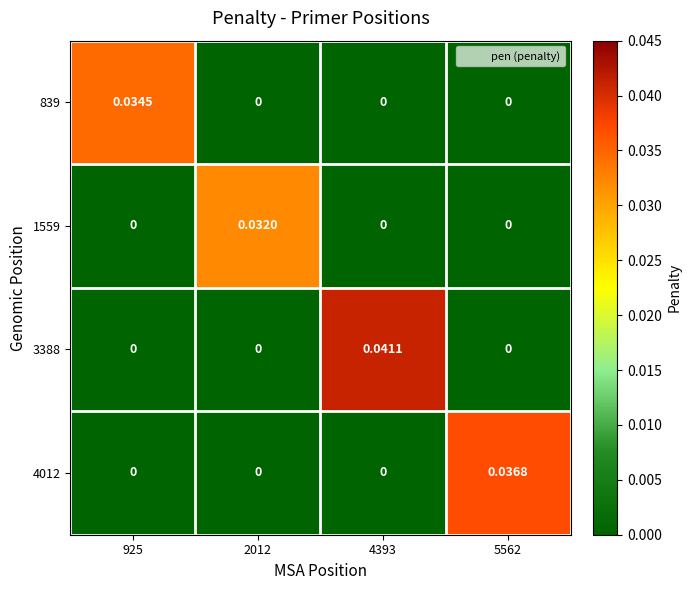

Rank the series by their maximum value, from highest to lowest.

3388, 4012, 839, 1559